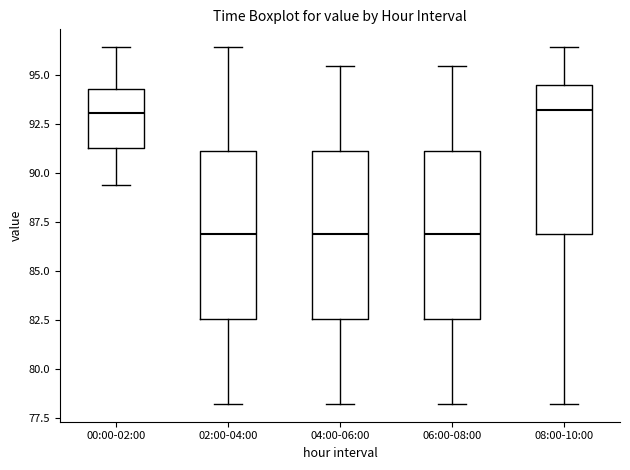

Where is the lower edge of the box for 04:00-06:00 on the y-axis? The values are not printed on the chart, so give them approximately, as read against the axis.

82.5